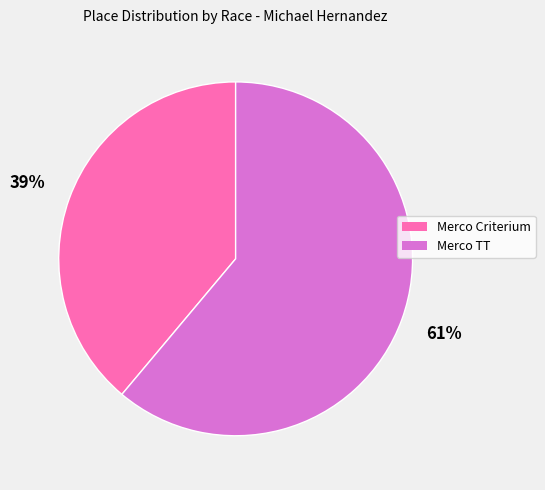

How many segments does this pie chart have?

2